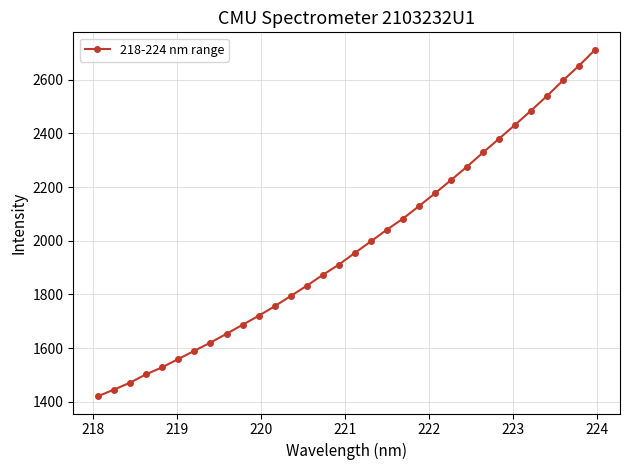

What is the sum of all values?

63379.5